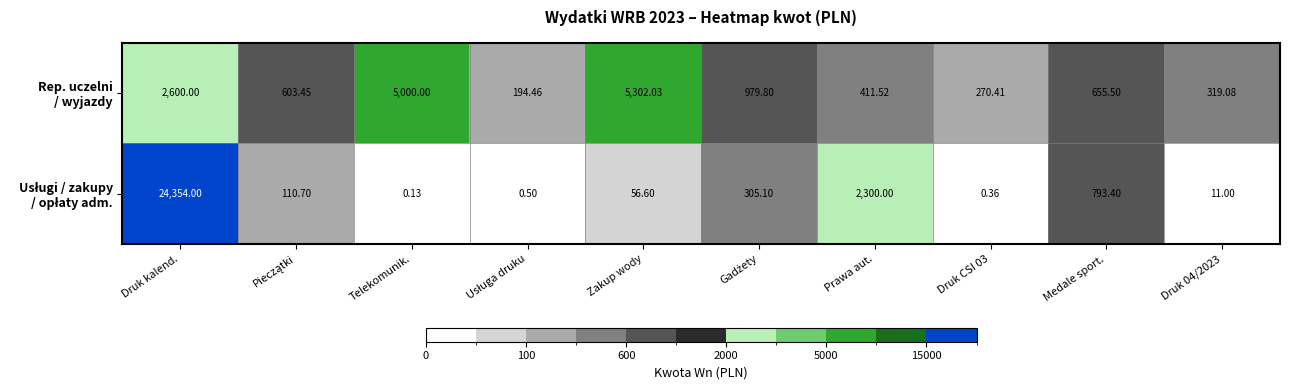

At which category is the sum across all series the highest?

Druk kalend.